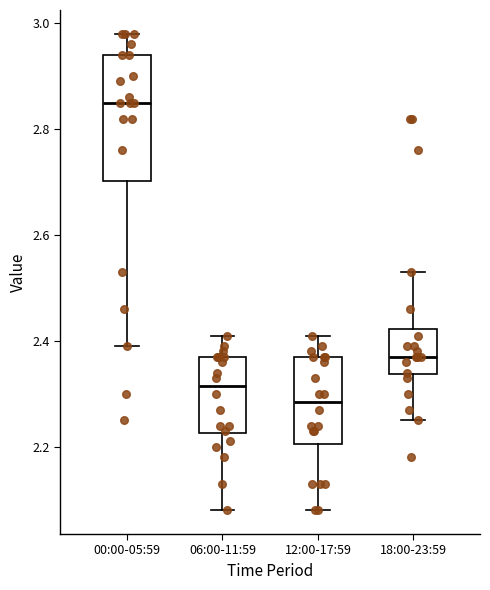

Reading left to right, read every box against the y-axis: the position of its median line, the range the box covers, and the ends of its whiskers. The values are not printed on the chart, so give them approximately, as read against the axis.

00:00-05:59: median 2.86, box 2.70 to 2.94, whiskers 2.40 to 2.98
06:00-11:59: median 2.32, box 2.22 to 2.38, whiskers 2.08 to 2.42
12:00-17:59: median 2.28, box 2.20 to 2.38, whiskers 2.08 to 2.42
18:00-23:59: median 2.38, box 2.34 to 2.42, whiskers 2.26 to 2.54